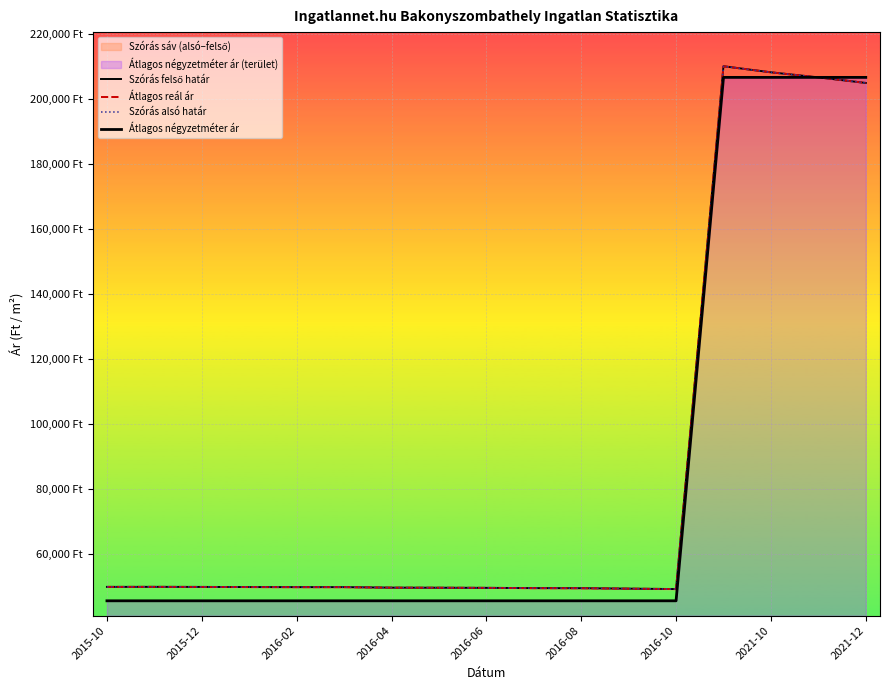

At which category does Szórás alsó határ reach its first local valley?

2016-10